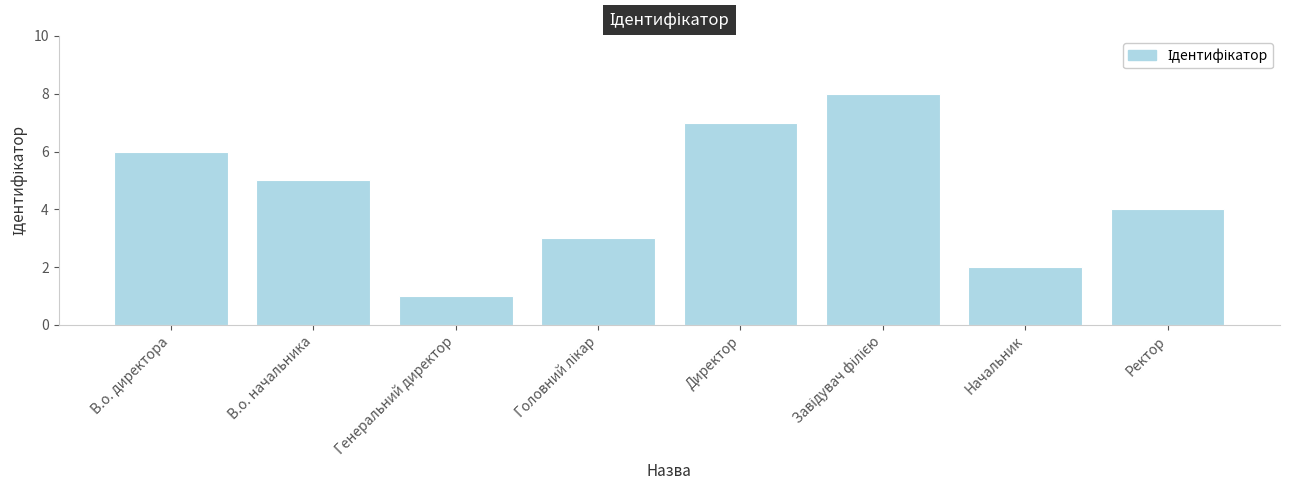

What is the approximate value at Ректор?

4